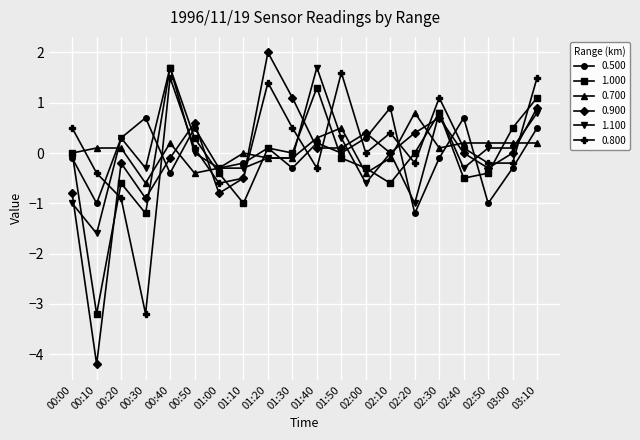

True or false: 0.800 and 1.100 intersect in this chart.

True